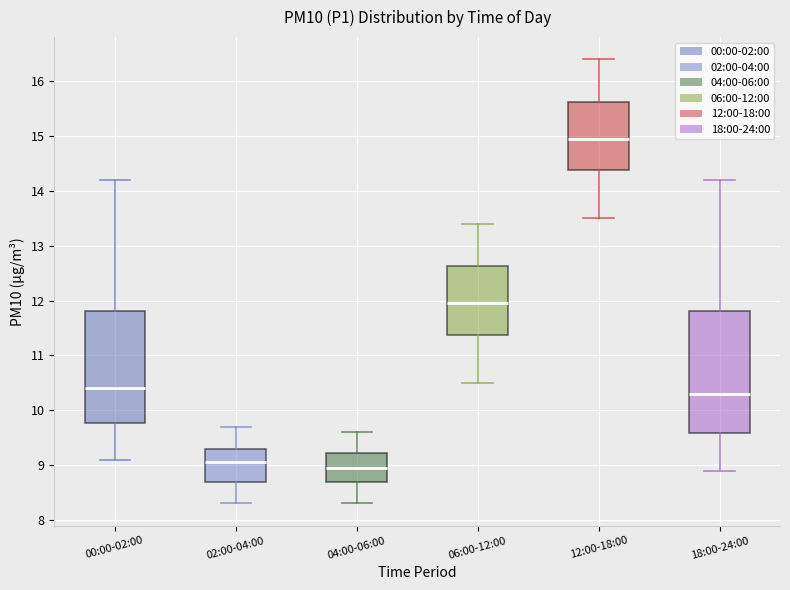

Reading left to right, read every box against the y-axis: the position of its median line, the range the box covers, and the ends of its whiskers. The values are not printed on the chart, so give them approximately, as read against the axis.

00:00-02:00: median 10.4, box 9.8 to 11.8, whiskers 9.1 to 14.2
02:00-04:00: median 9.1, box 8.7 to 9.3, whiskers 8.3 to 9.7
04:00-06:00: median 9.0, box 8.7 to 9.2, whiskers 8.3 to 9.6
06:00-12:00: median 12.0, box 11.4 to 12.6, whiskers 10.5 to 13.4
12:00-18:00: median 15.0, box 14.4 to 15.6, whiskers 13.5 to 16.4
18:00-24:00: median 10.3, box 9.6 to 11.8, whiskers 8.9 to 14.2